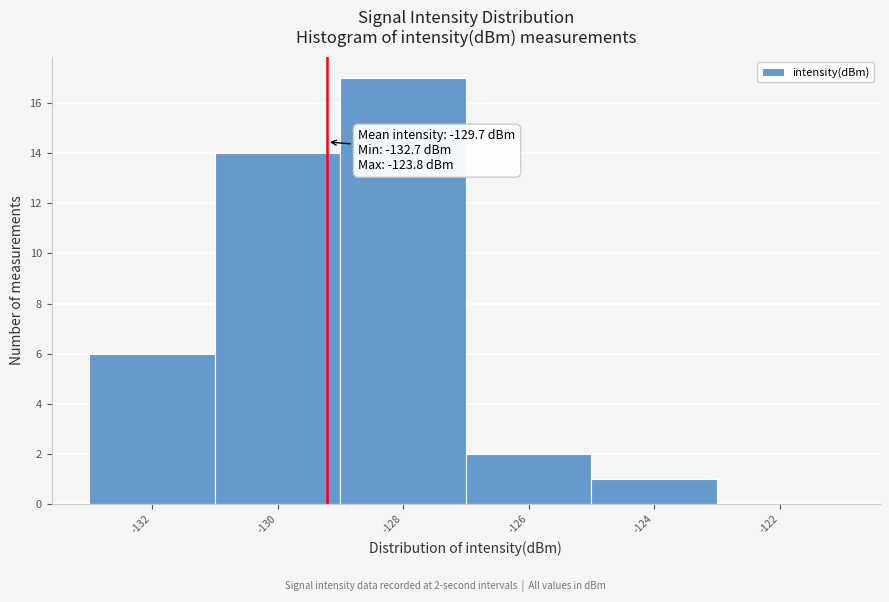

Reading left to right, what are all the values shown in this chart?

-132=6	-130=14	-128=17	-126=2	-124=1	-122=0